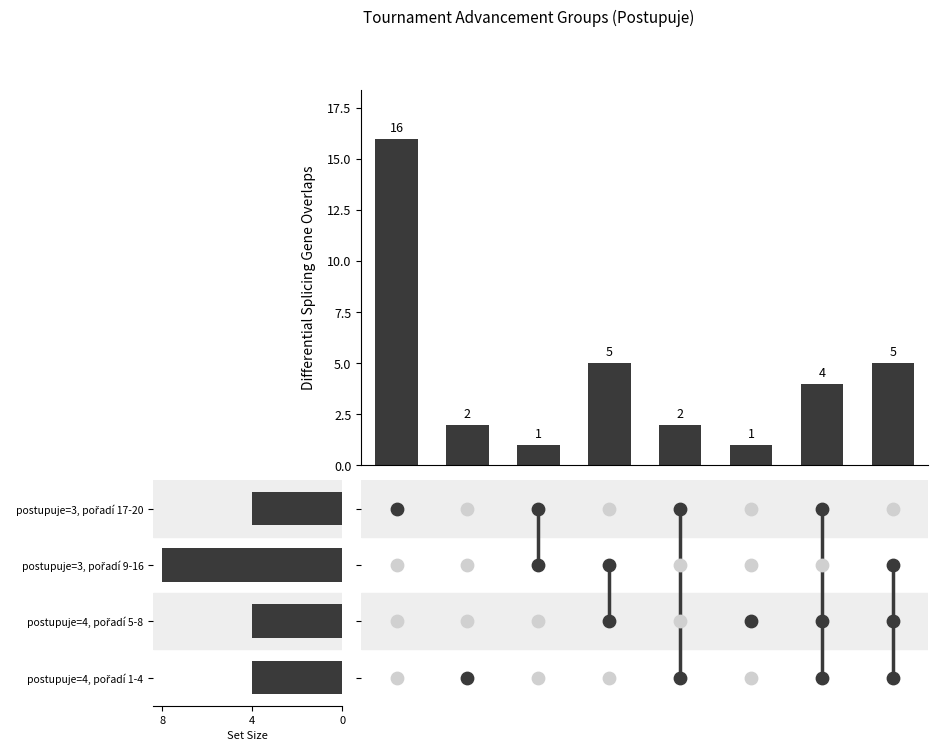

What is the change in value from 3 to 5?

-4